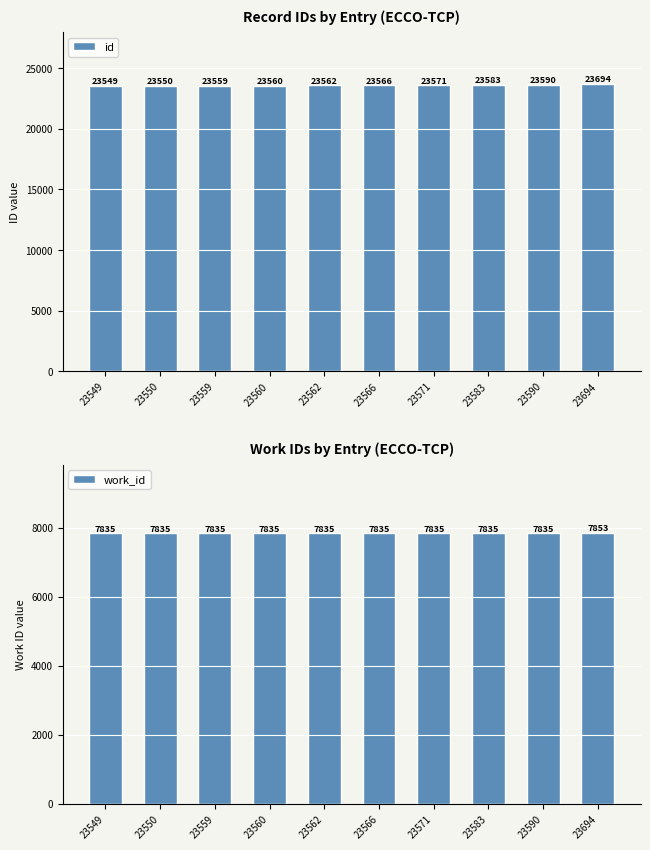

What is the approximate value of id at 23562?

23562